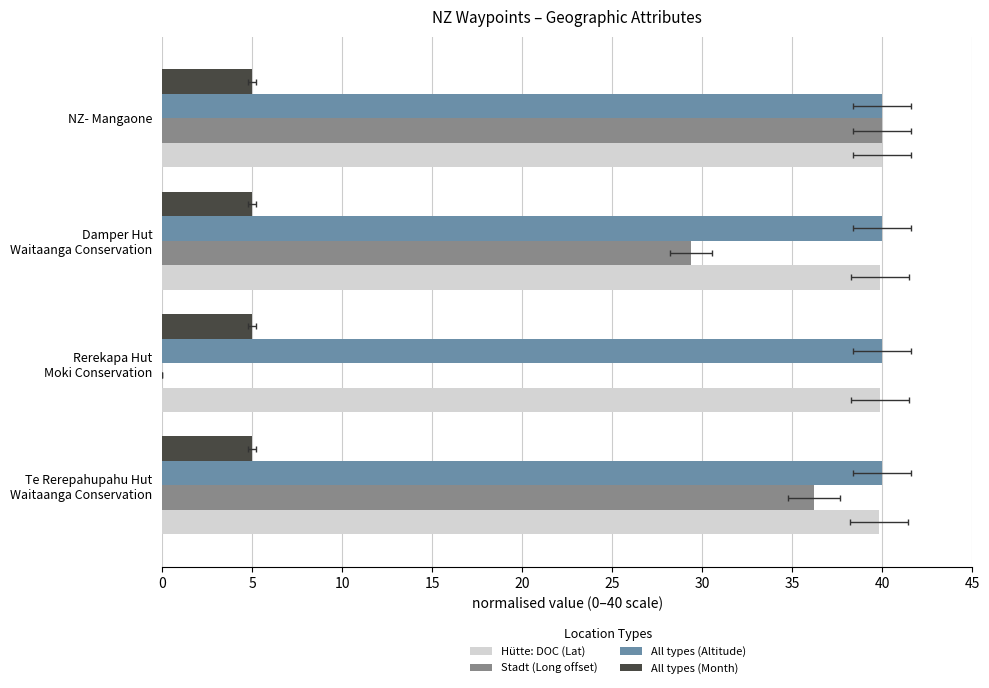

Between Damper Hut Waitaanga Conservation and NZ- Mangaone, which is larger?

NZ- Mangaone